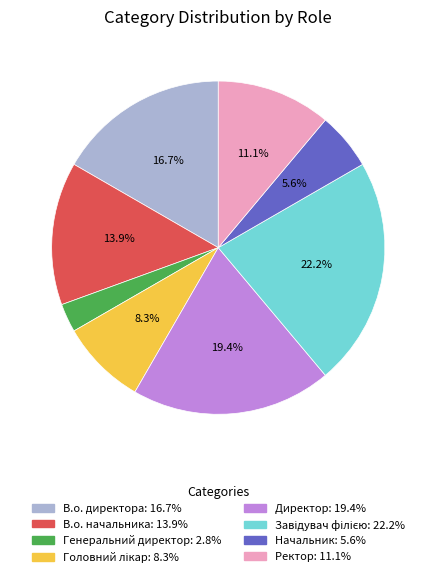

Does any single category account for the majority?

No